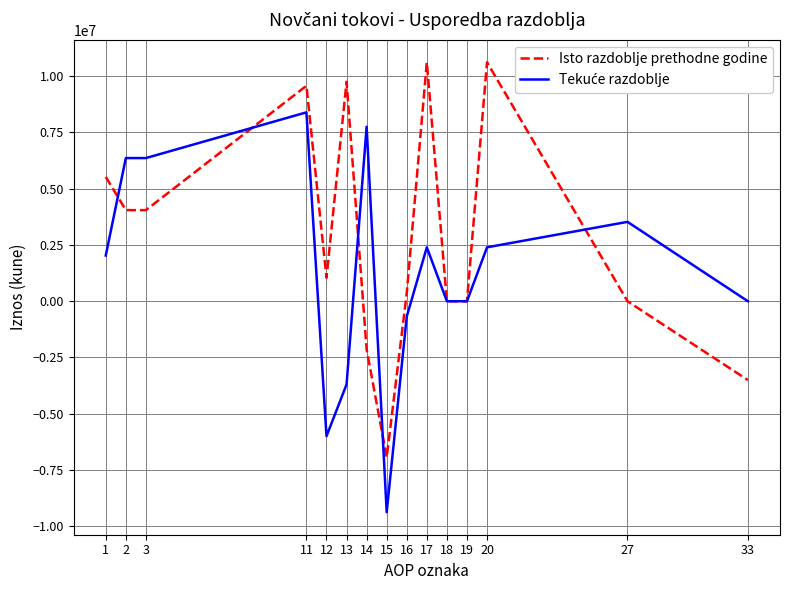

What is the highest value of the Isto razdoblje prethodne godine series?

10620447